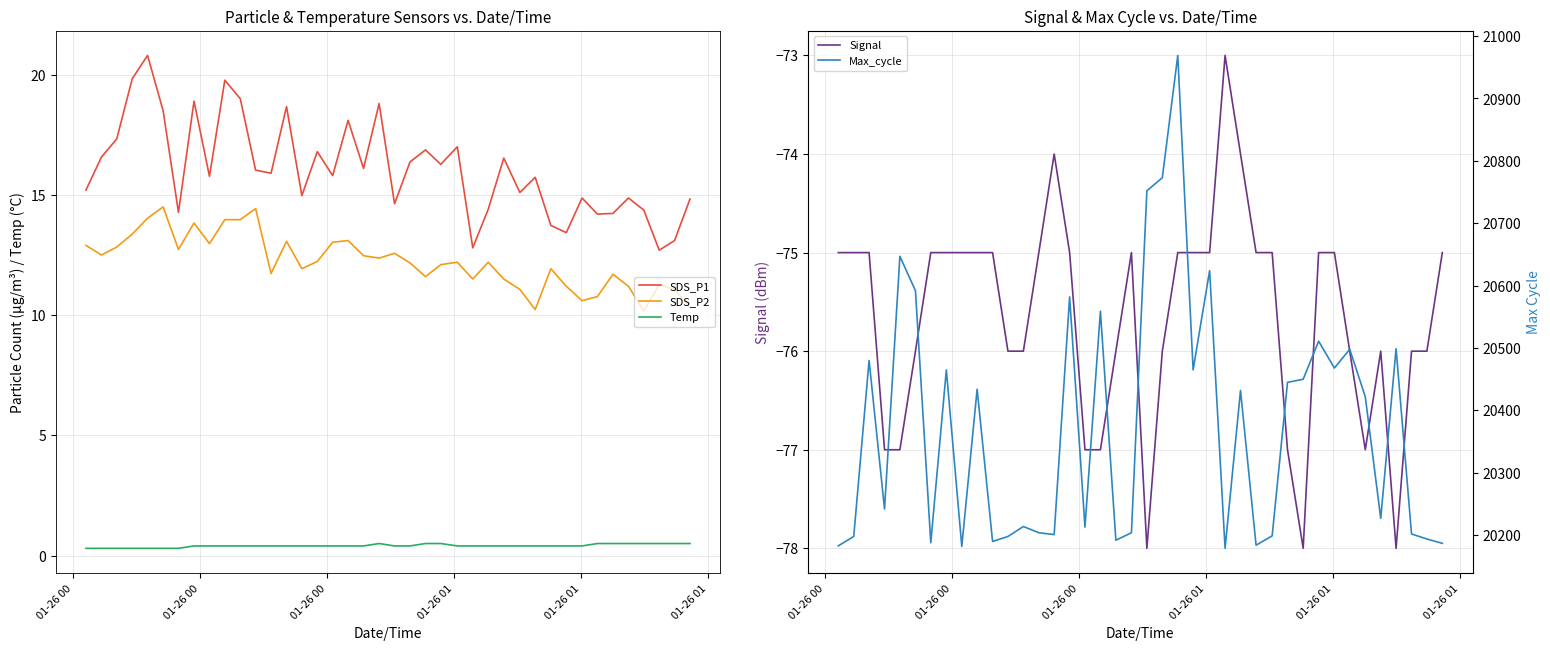

True or false: SDS_P1 and SDS_P2 cross at least once.

False